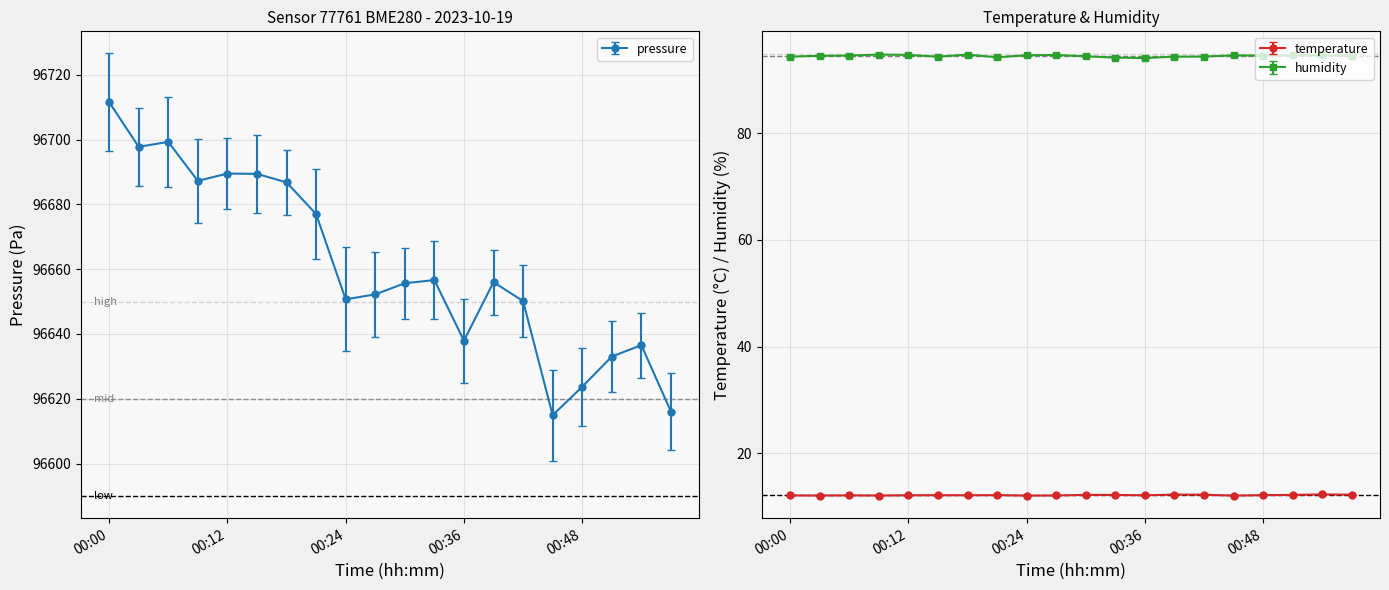

Rank the series at 01:00 from lowest to highest value.

temperature, humidity, pressure